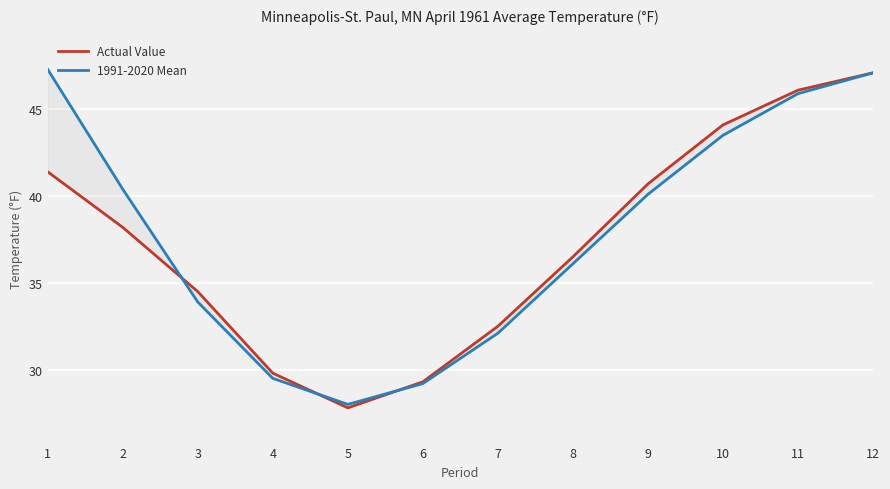

Reading left to right, what are all the values shown in this chart?

Actual Value: 41.4	38.2	34.5	29.8	27.8	29.3	32.5	36.5	40.7	44.1	46.1	47.1
1991-2020 Mean: 47.3	40.4	33.9	29.5	28.0	29.2	32.1	36.1	40.1	43.5	45.9	47.1